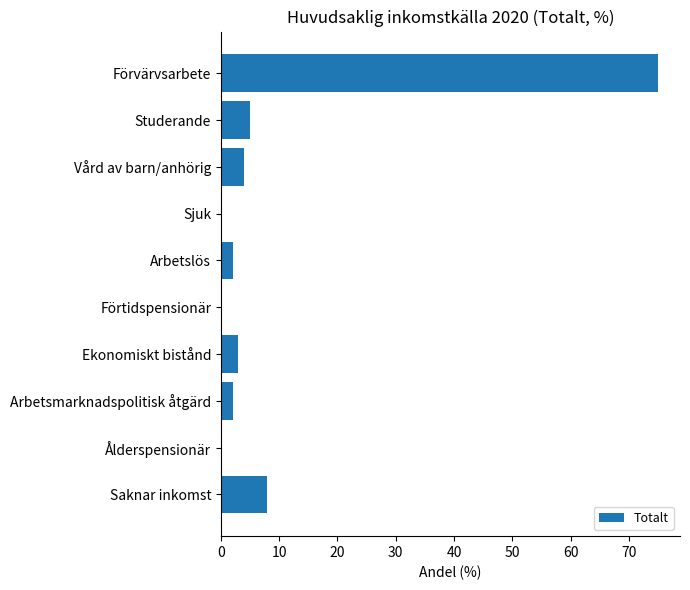

Is it true that the value at Förtidspensionär is 0?

True